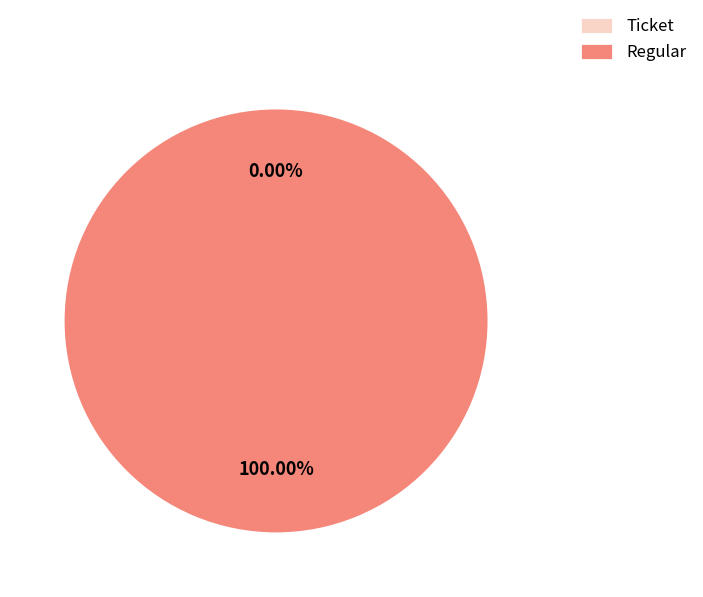

What percentage do Ticket and Regular together represent?

100.0%